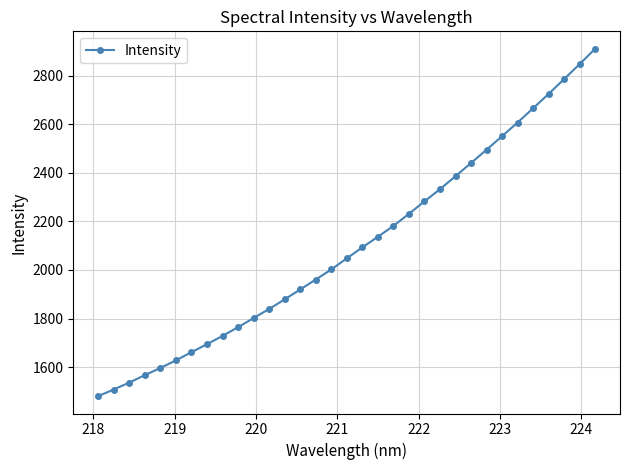

What is the maximum value shown in the chart?

2910.3